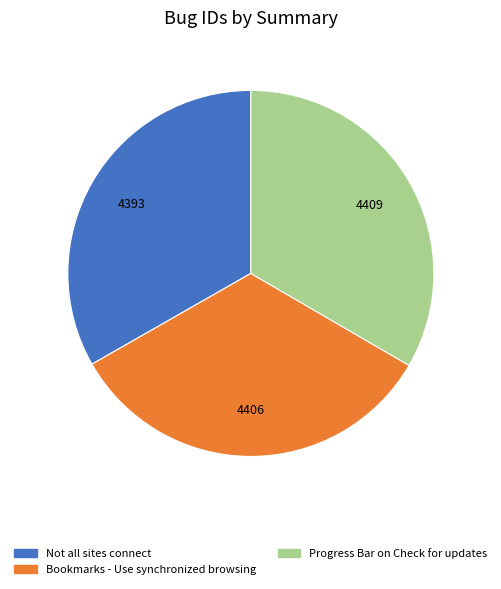

How many segments does this pie chart have?

3